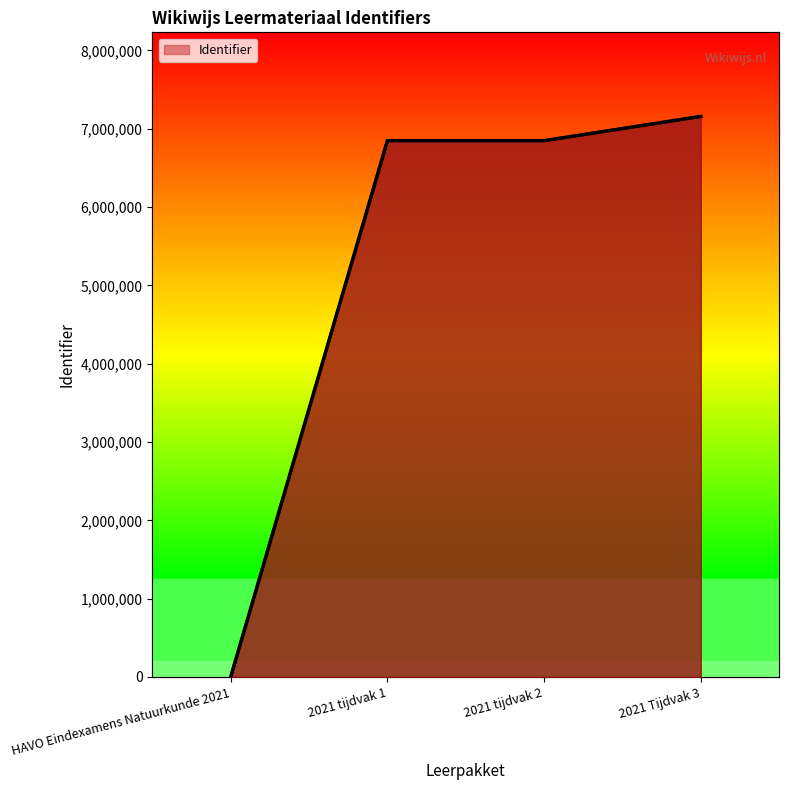

What is the greatest value displayed?

7157430